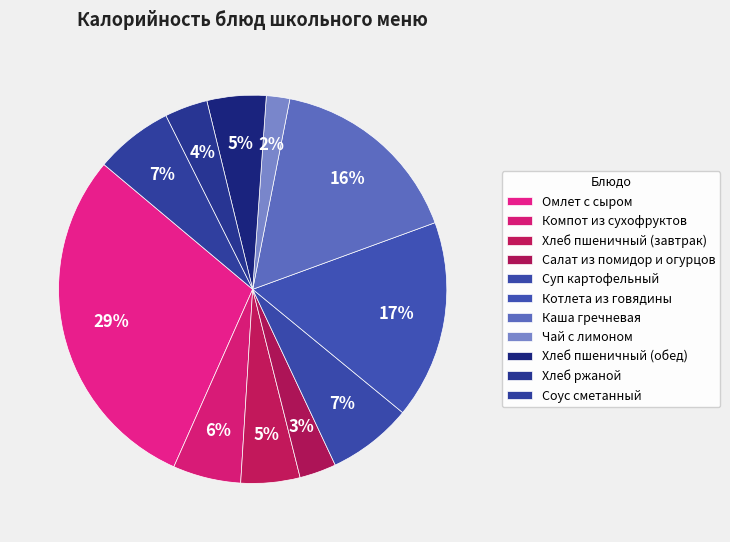

How many slices are in this pie chart?

11